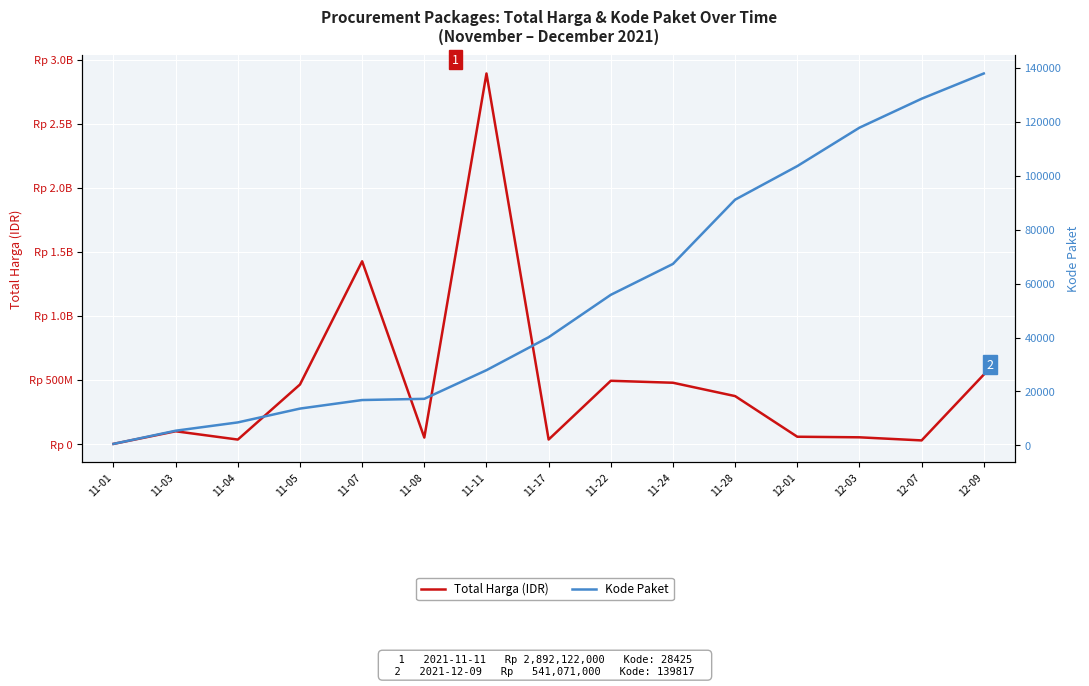

Between 12-09 and 12-07, which is larger?

12-09